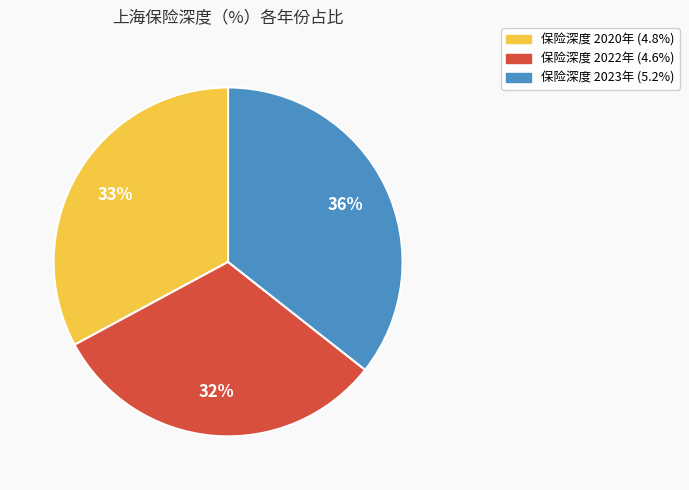

Does any single category account for the majority?

No